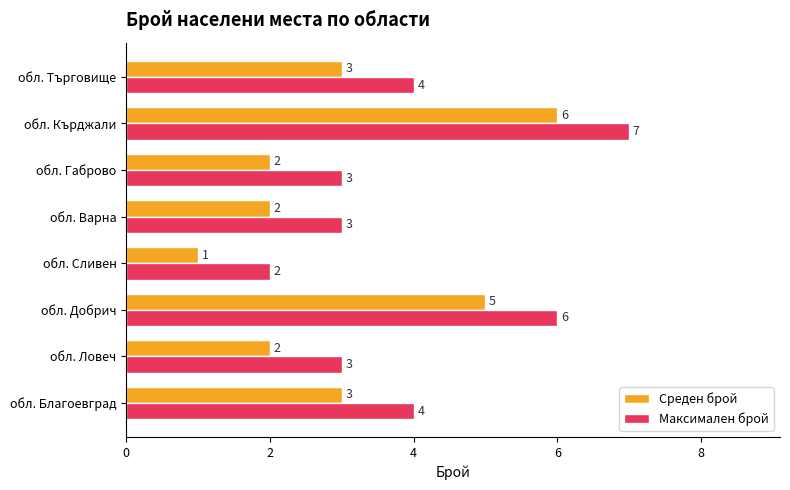

What is the total value across all series at обл. Габрово?

5